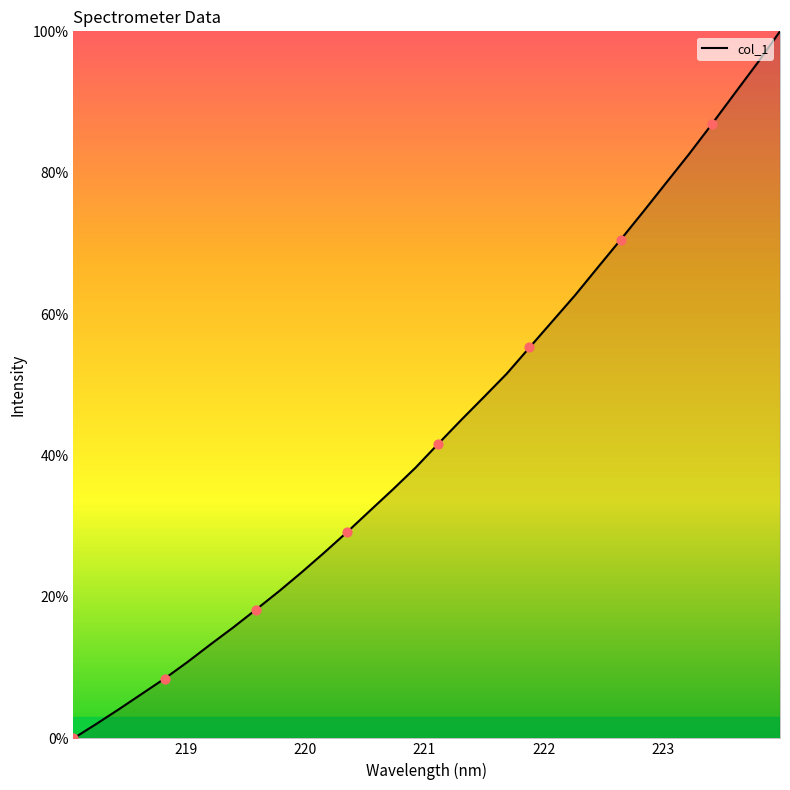

What is the difference between the maximum and minimum values?

100.0